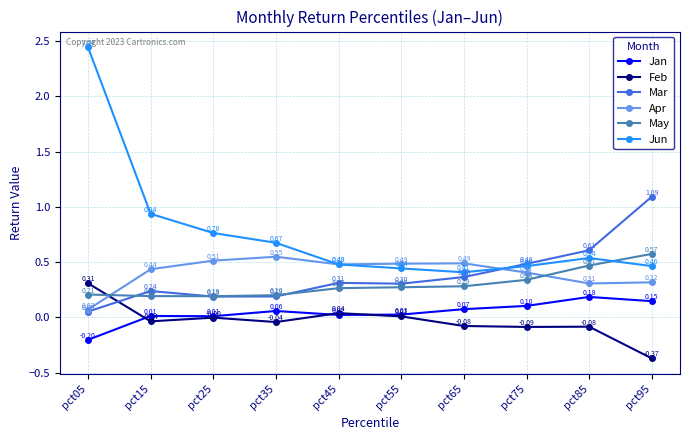

True or false: Jun has a value of 1.3 at pct15.

False